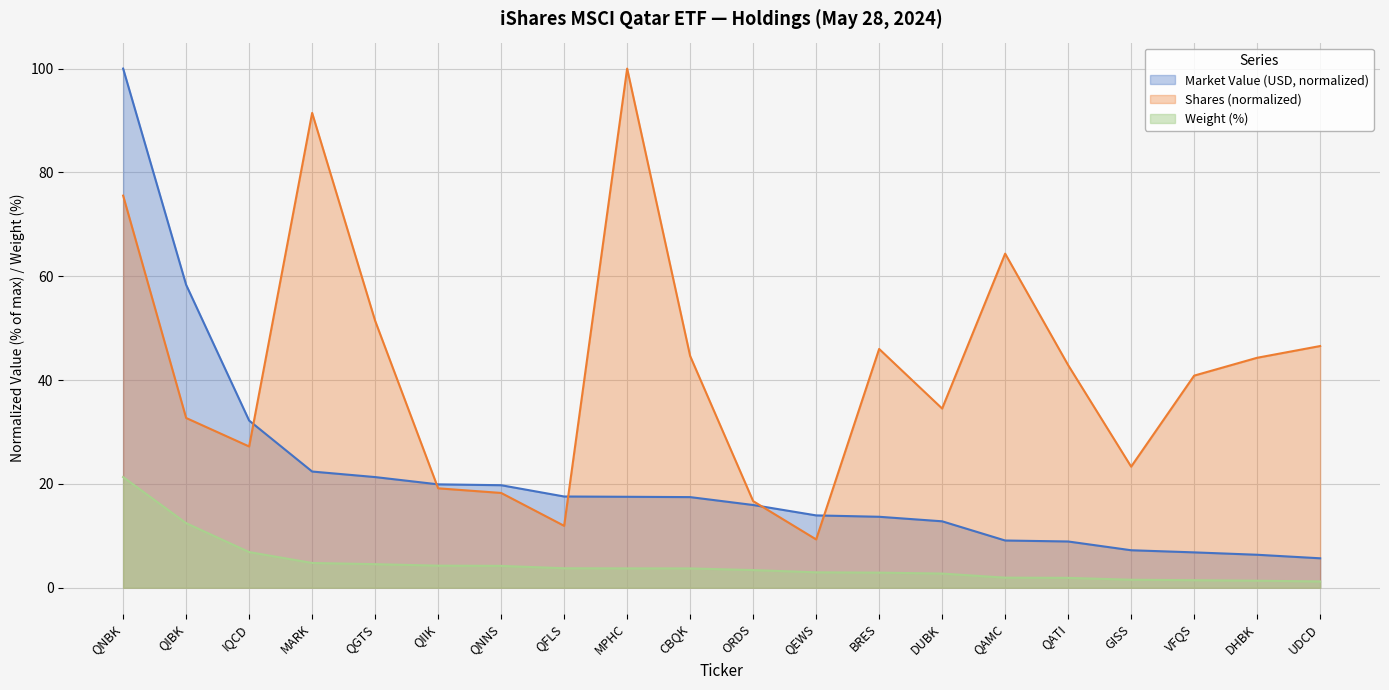

What are all the series names shown in the legend?

Market Value (USD, normalized), Shares (normalized), Weight (%)